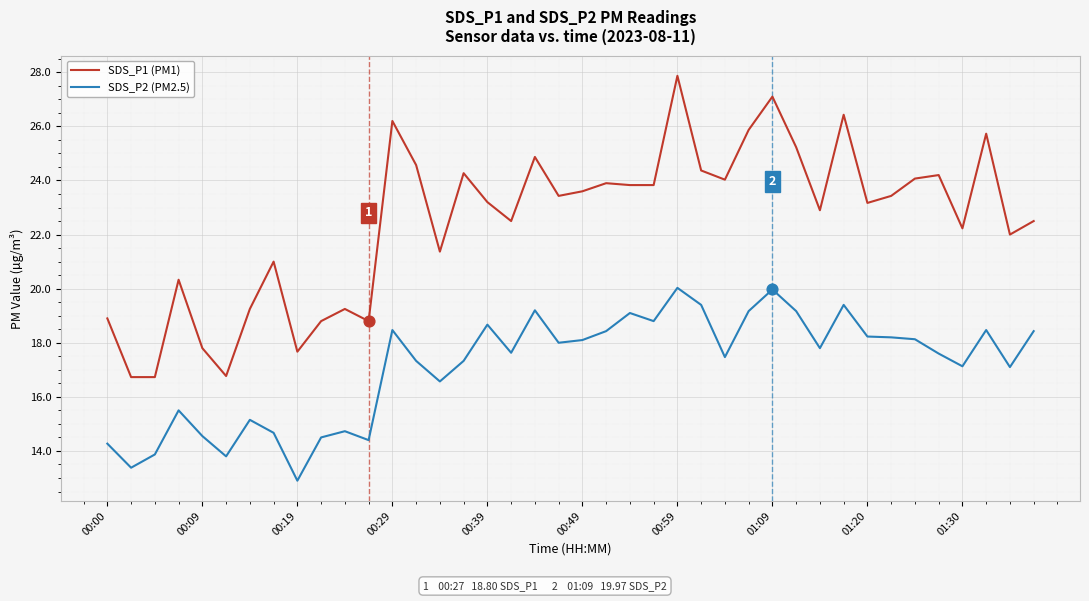

Which series has the largest range (max minus min)?

SDS_P1 (PM1)